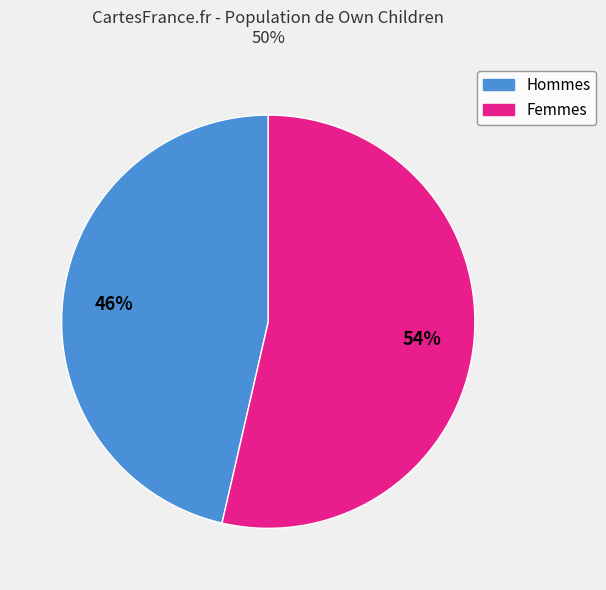

To the nearest percent, what is the average slice percentage?

50%